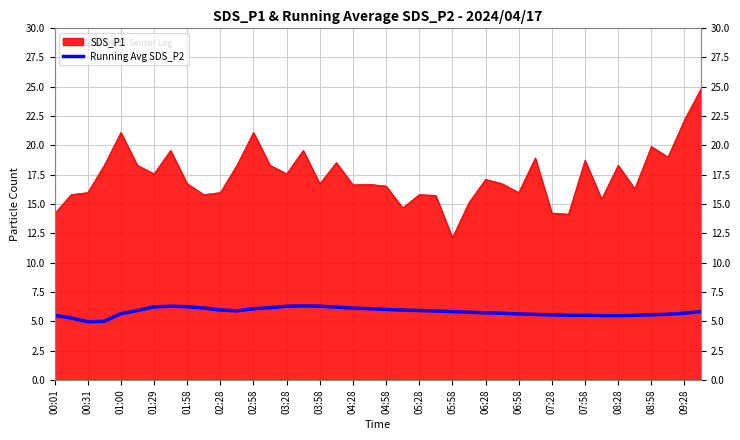

What position from the left is 01:58?

9